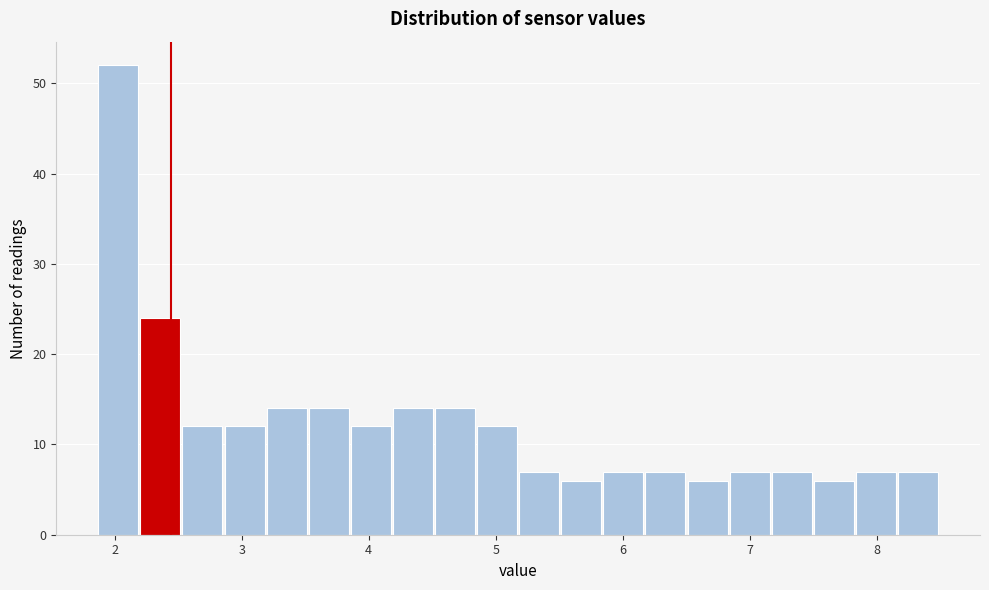

Read against the x-axis, roughly where is the centre of the tallest bar?

2.0